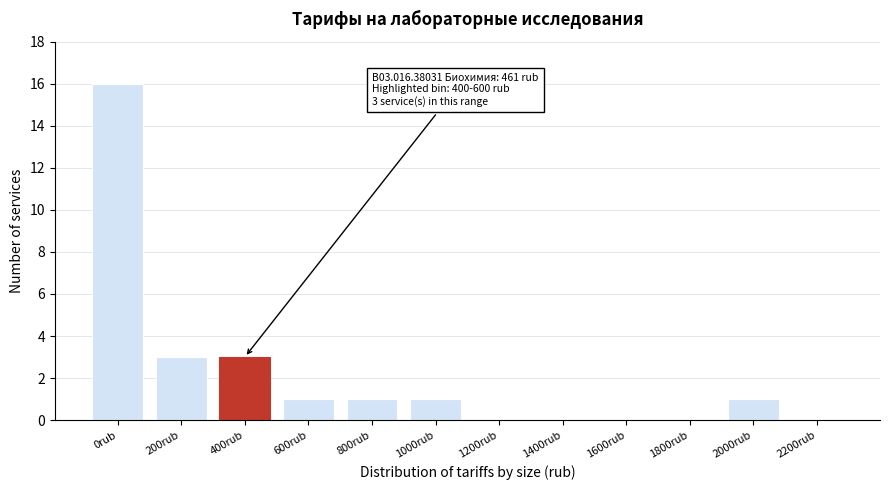

Reading left to right, list all the values displayed in this chart.

0rub=16	200rub=3	400rub=3	600rub=1	800rub=1	1000rub=1	1200rub=0	1400rub=0	1600rub=0	1800rub=0	2000rub=1	2200rub=0